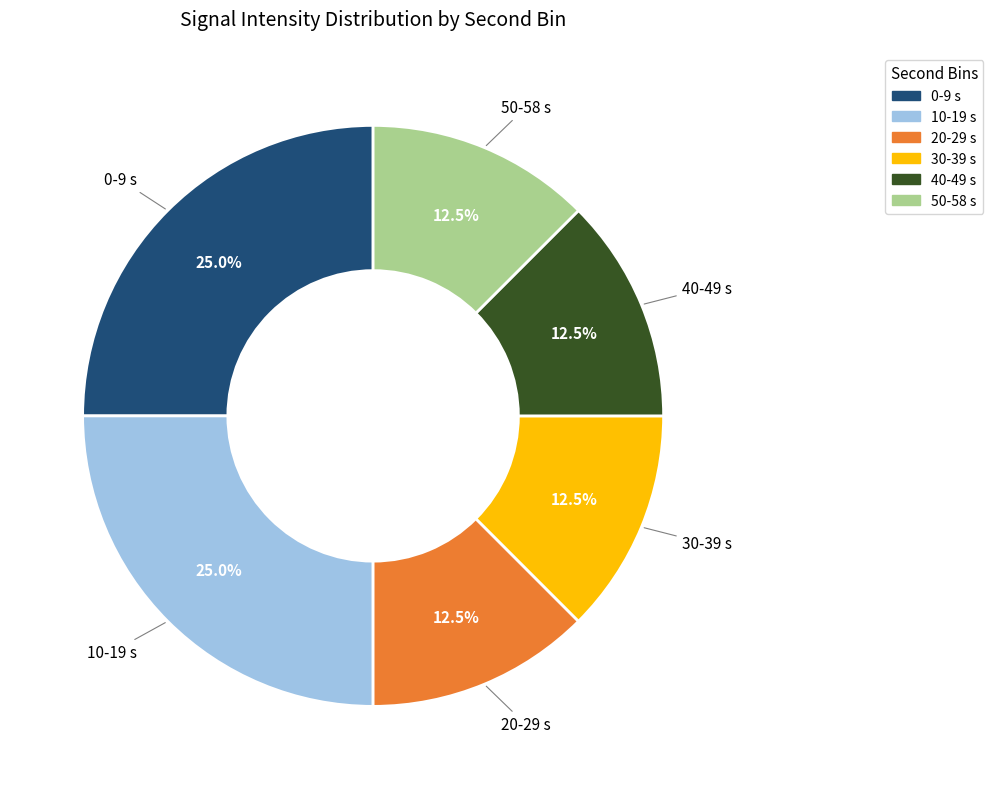

Does any single category account for the majority?

No